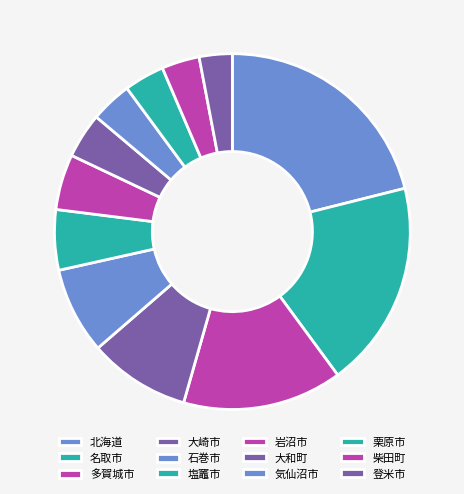

To the nearest percent, what portion does 気仙沼市 represent?

4%